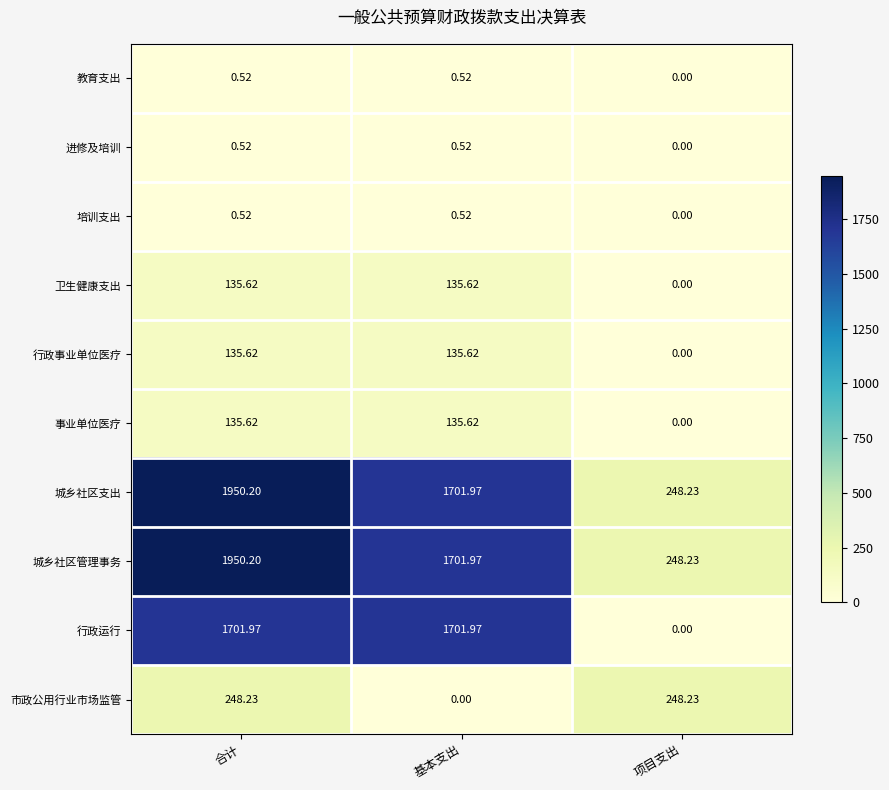

Is the value of 事业单位医疗 at 项目支出 greater than the value of 行政运行 at 合计?

No